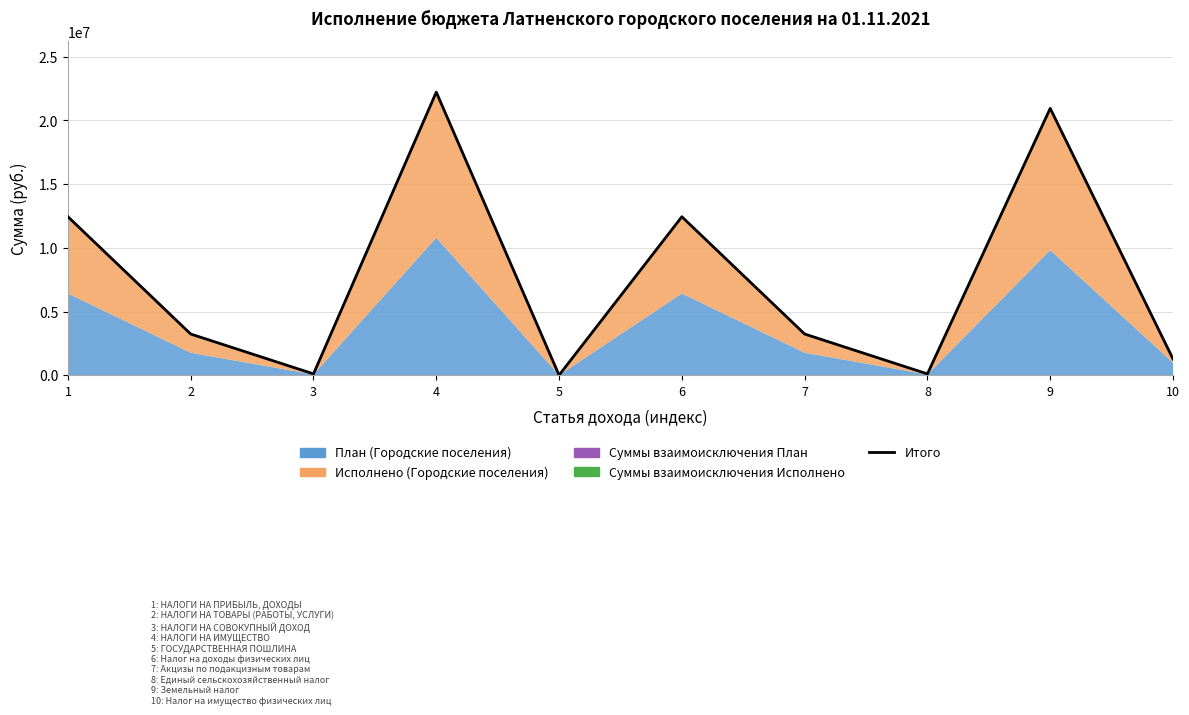

True or false: the data has more than 2 interior local peaks.

True